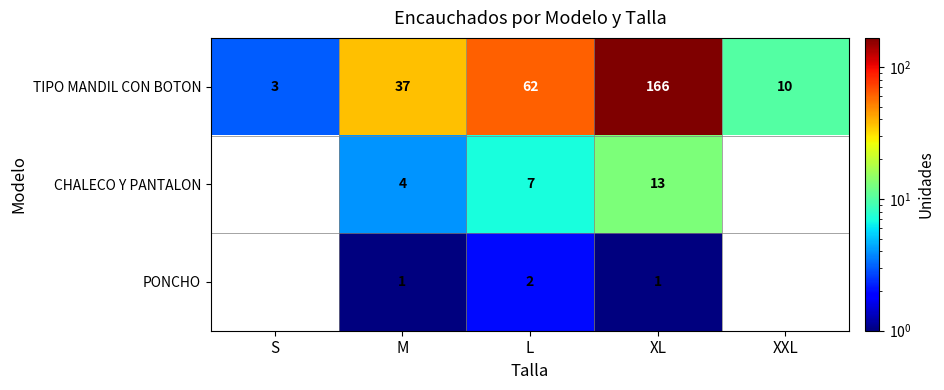

At how many categories does at least one series exceed 16?

3